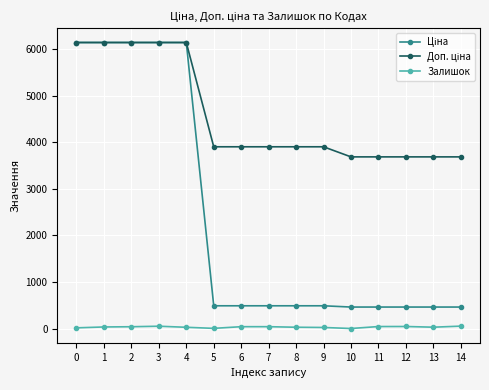

What is the difference between the maximum and minimum values in the Залишок series?

51.0